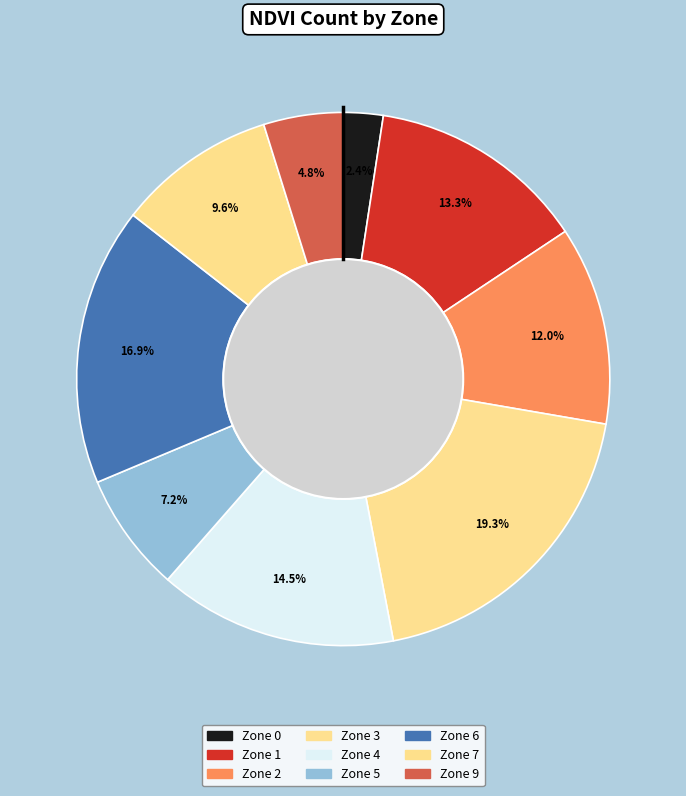

The Zone 0 slice represents 11% of the pie. True or false?

False